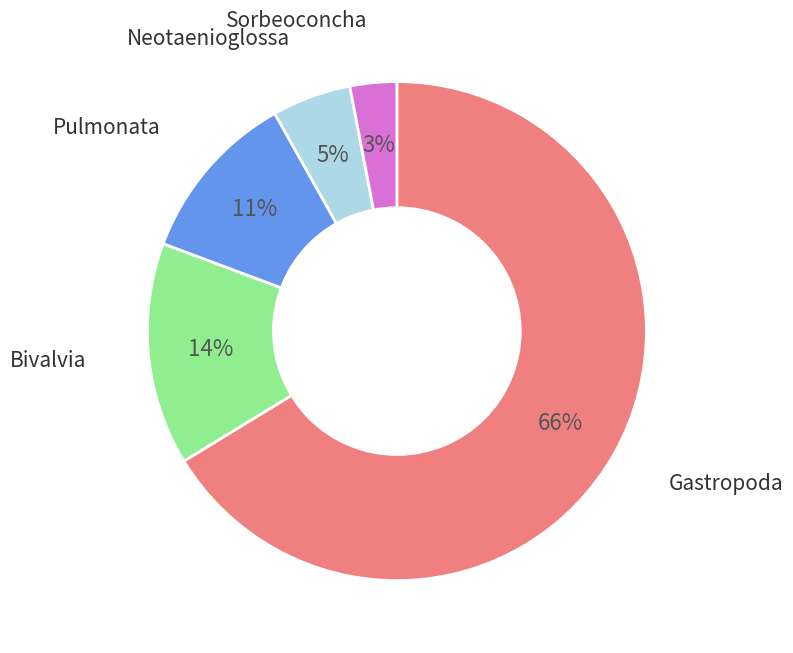

Is there a majority slice in this chart?

Yes